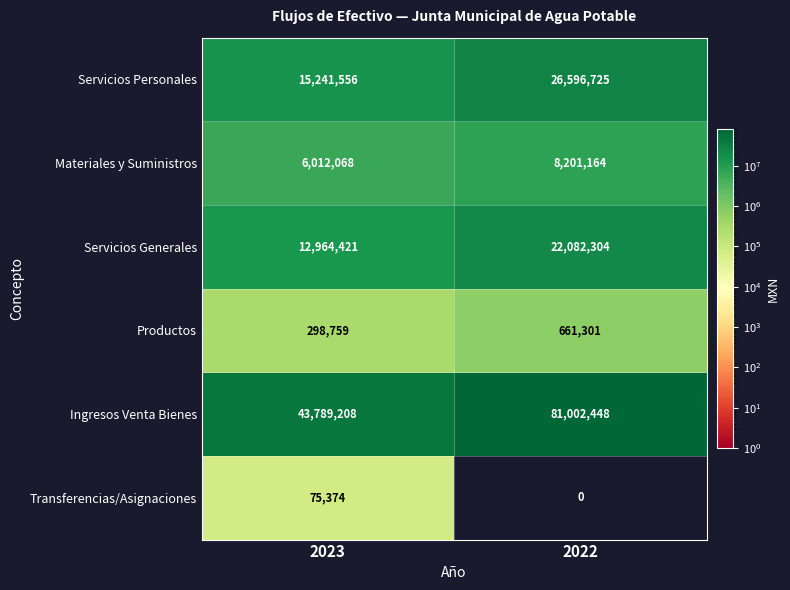

Reading right to left, transcribe all the data shown in this chart.

Servicios Personales: 2022=26596725	2023=15241556
Materiales y Suministros: 2022=8201164	2023=6012068
Servicios Generales: 2022=22082304	2023=12964421
Productos: 2022=661301	2023=298759
Ingresos Venta Bienes: 2022=81002448	2023=43789208
Transferencias/Asignaciones: 2022=0	2023=75374